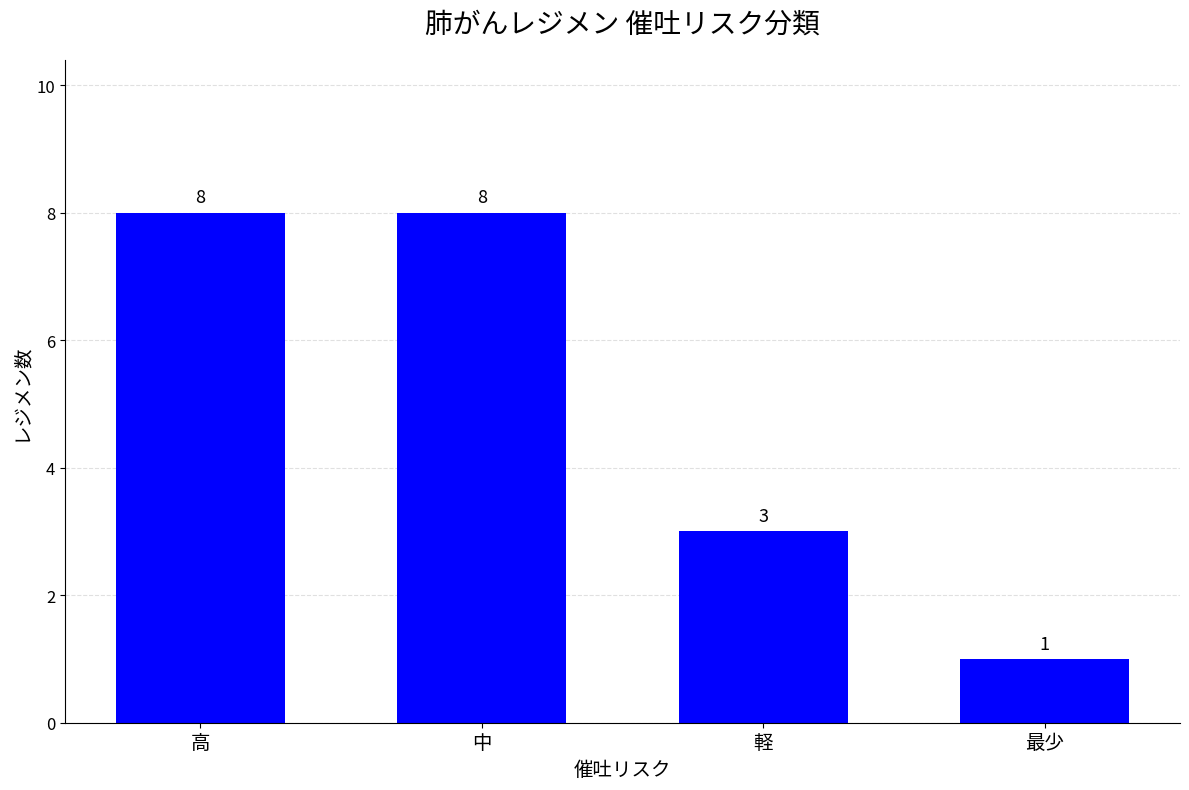

Reading left to right, list all the values displayed in this chart.

8	8	3	1